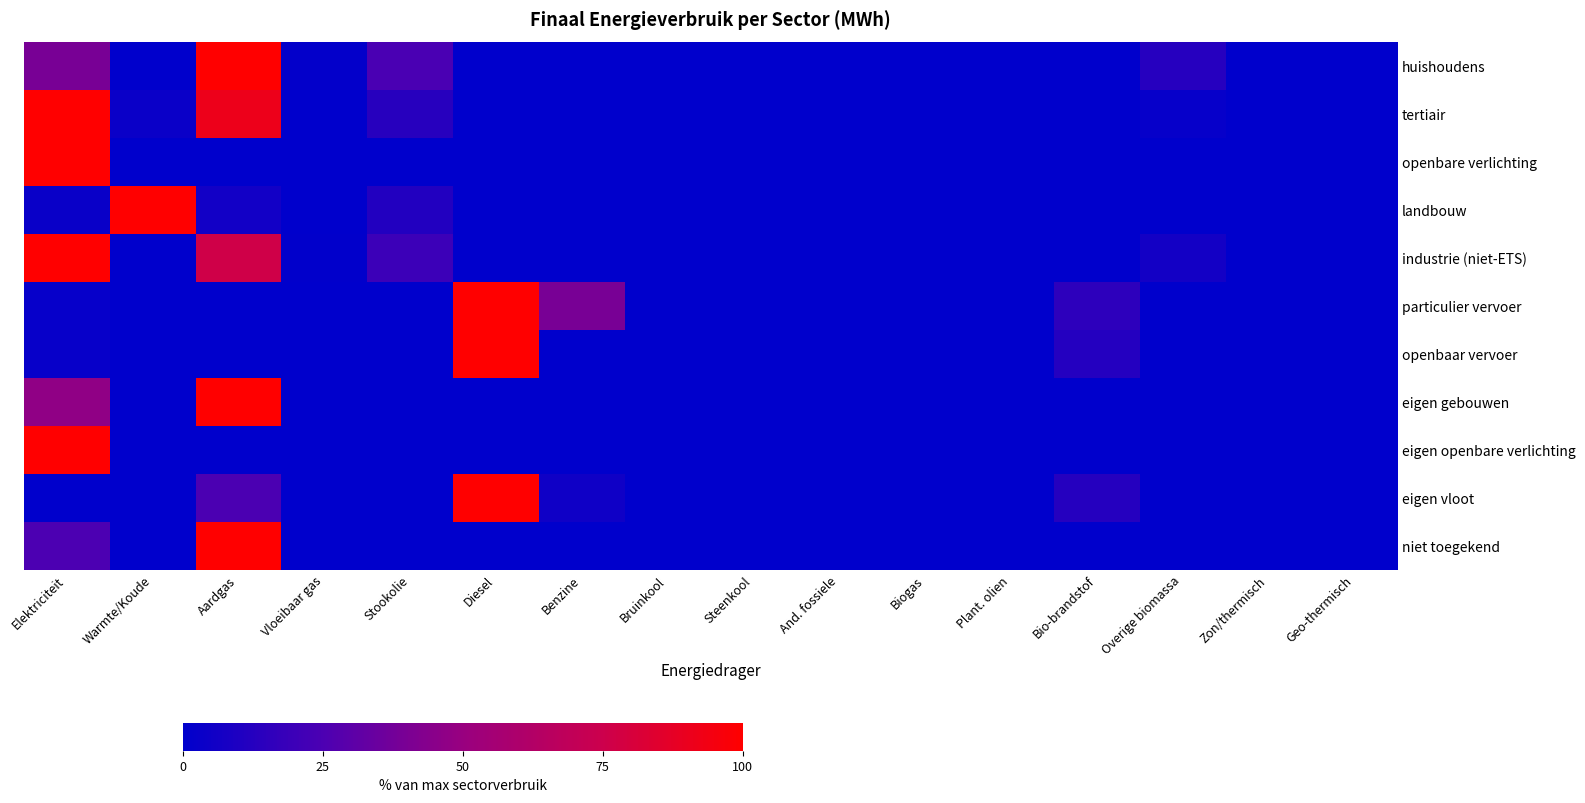

At how many categories does at least one series exceed 36?

5